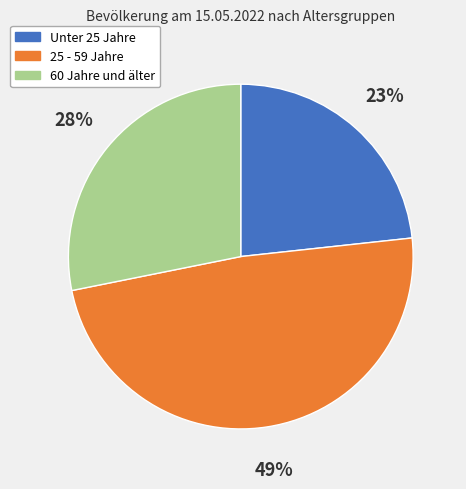

Count the number of slices in the pie.

3